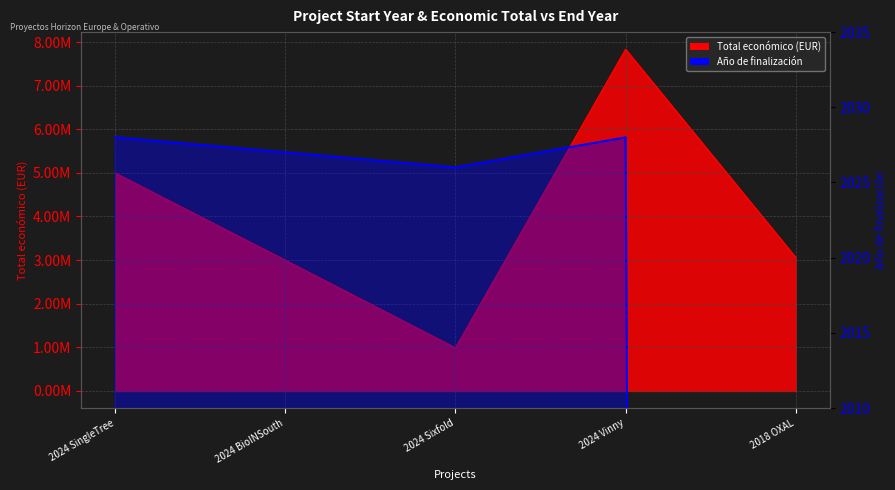

At which label does Total económico reach its minimum?

2024 Sixfold